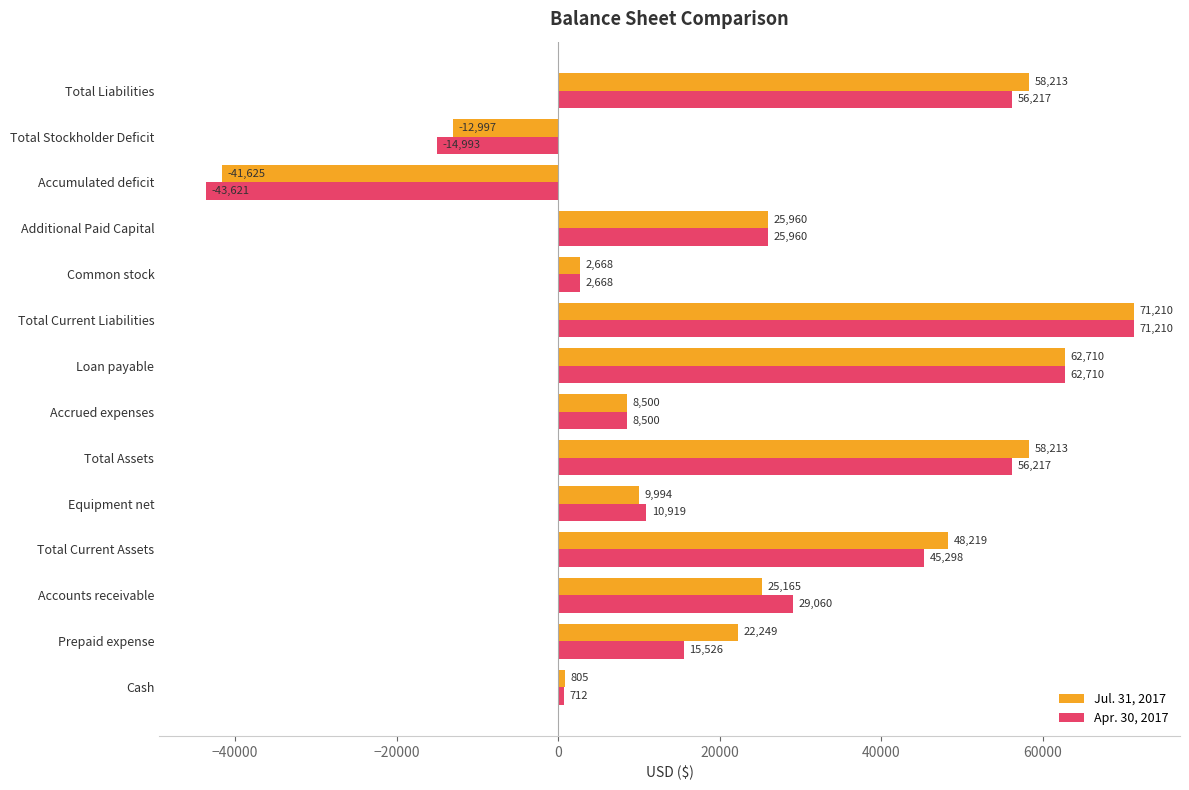

Which series changed the most between Additional Paid Capital and Accumulated deficit?

Apr. 30, 2017